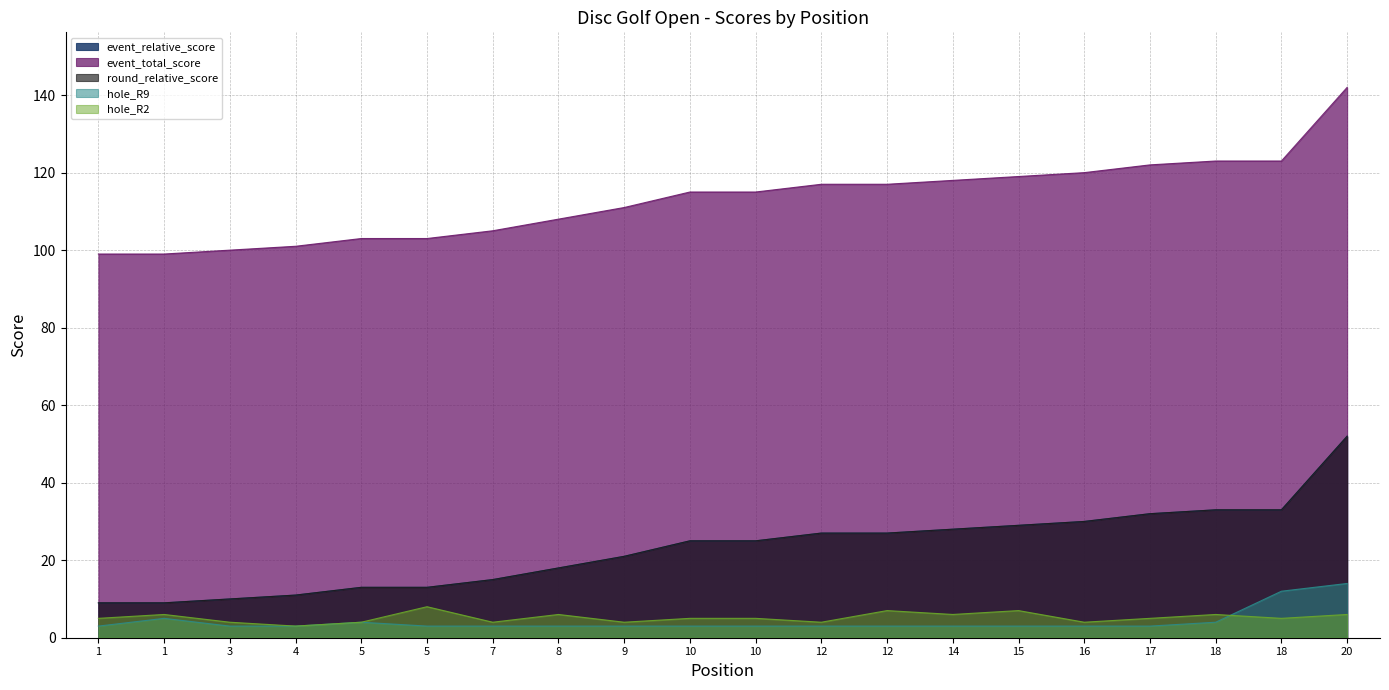

True or false: round_relative_score has more than 1 points higher than both neighbors.

False